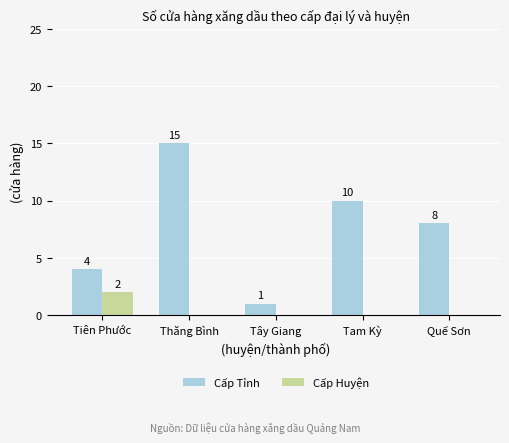

Reading right to left, list all the values displayed in this chart.

Cấp Tỉnh: 8	10	1	15	4
Cấp Huyện: 0	0	0	0	2